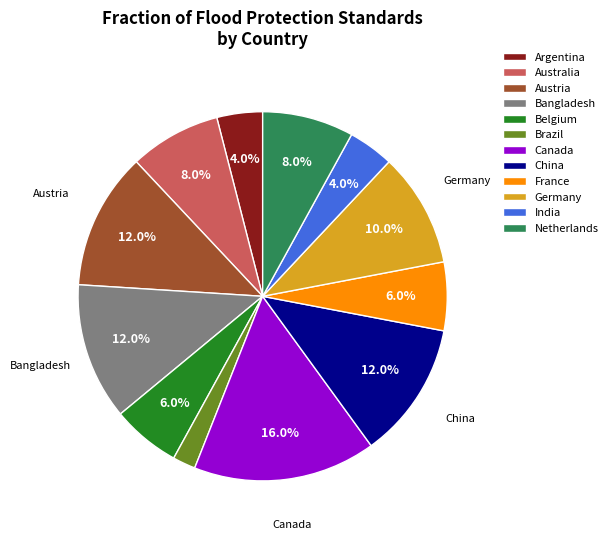

Combined, what portion of the pie is Canada and Austria?

28.0%